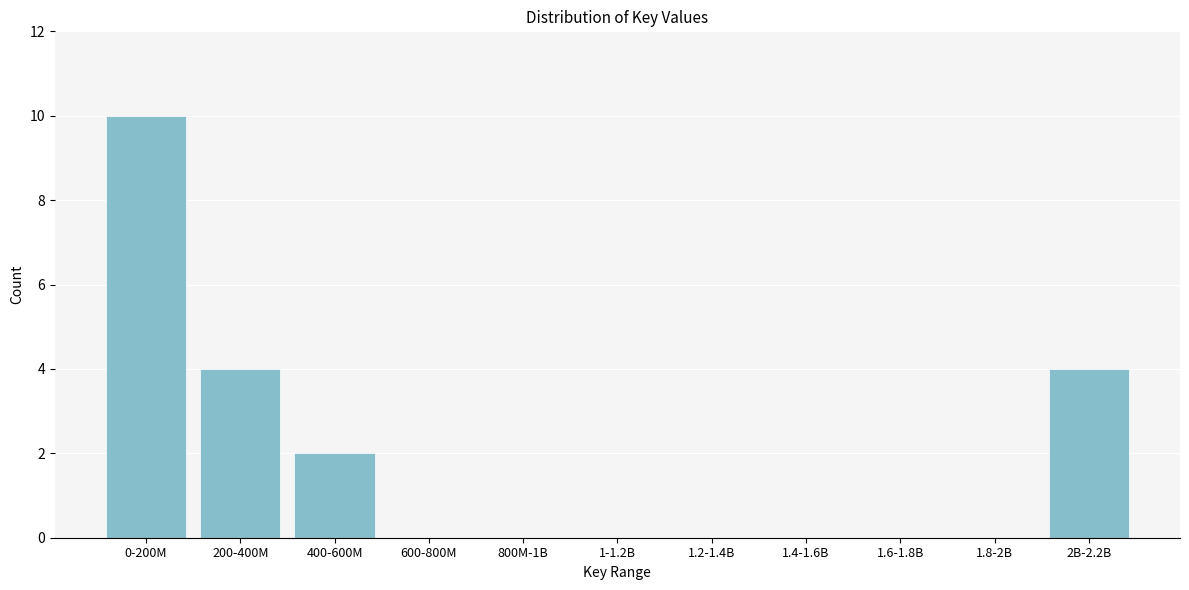

Reading left to right, extract all data points from this chart.

0-200M=10	200-400M=4	400-600M=2	600-800M=0	800M-1B=0	1-1.2B=0	1.2-1.4B=0	1.4-1.6B=0	1.6-1.8B=0	1.8-2B=0	2B-2.2B=4